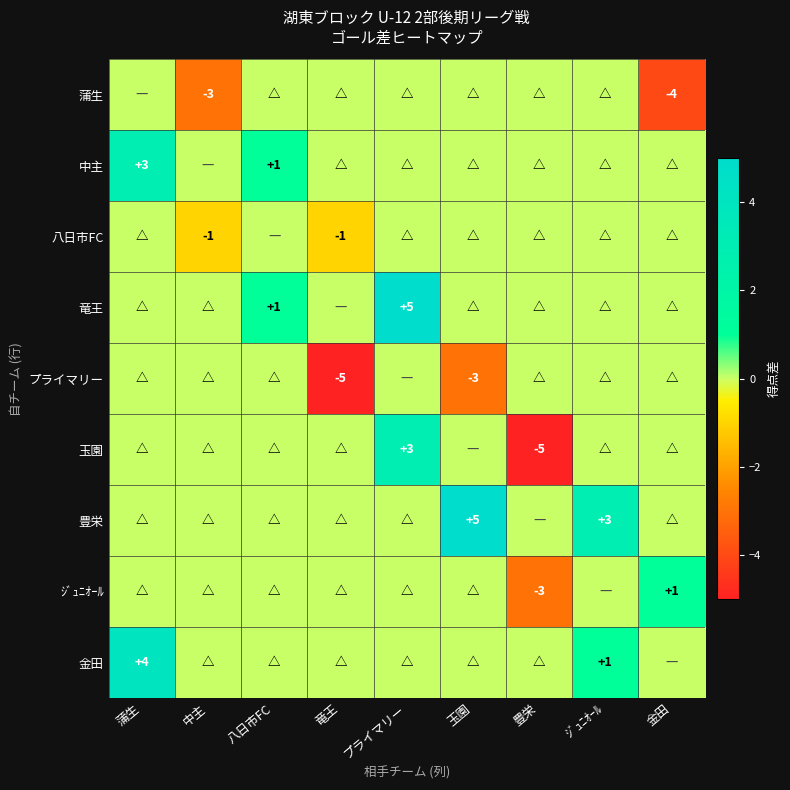

At which category does the chart reach its minimum across all series?

竜王